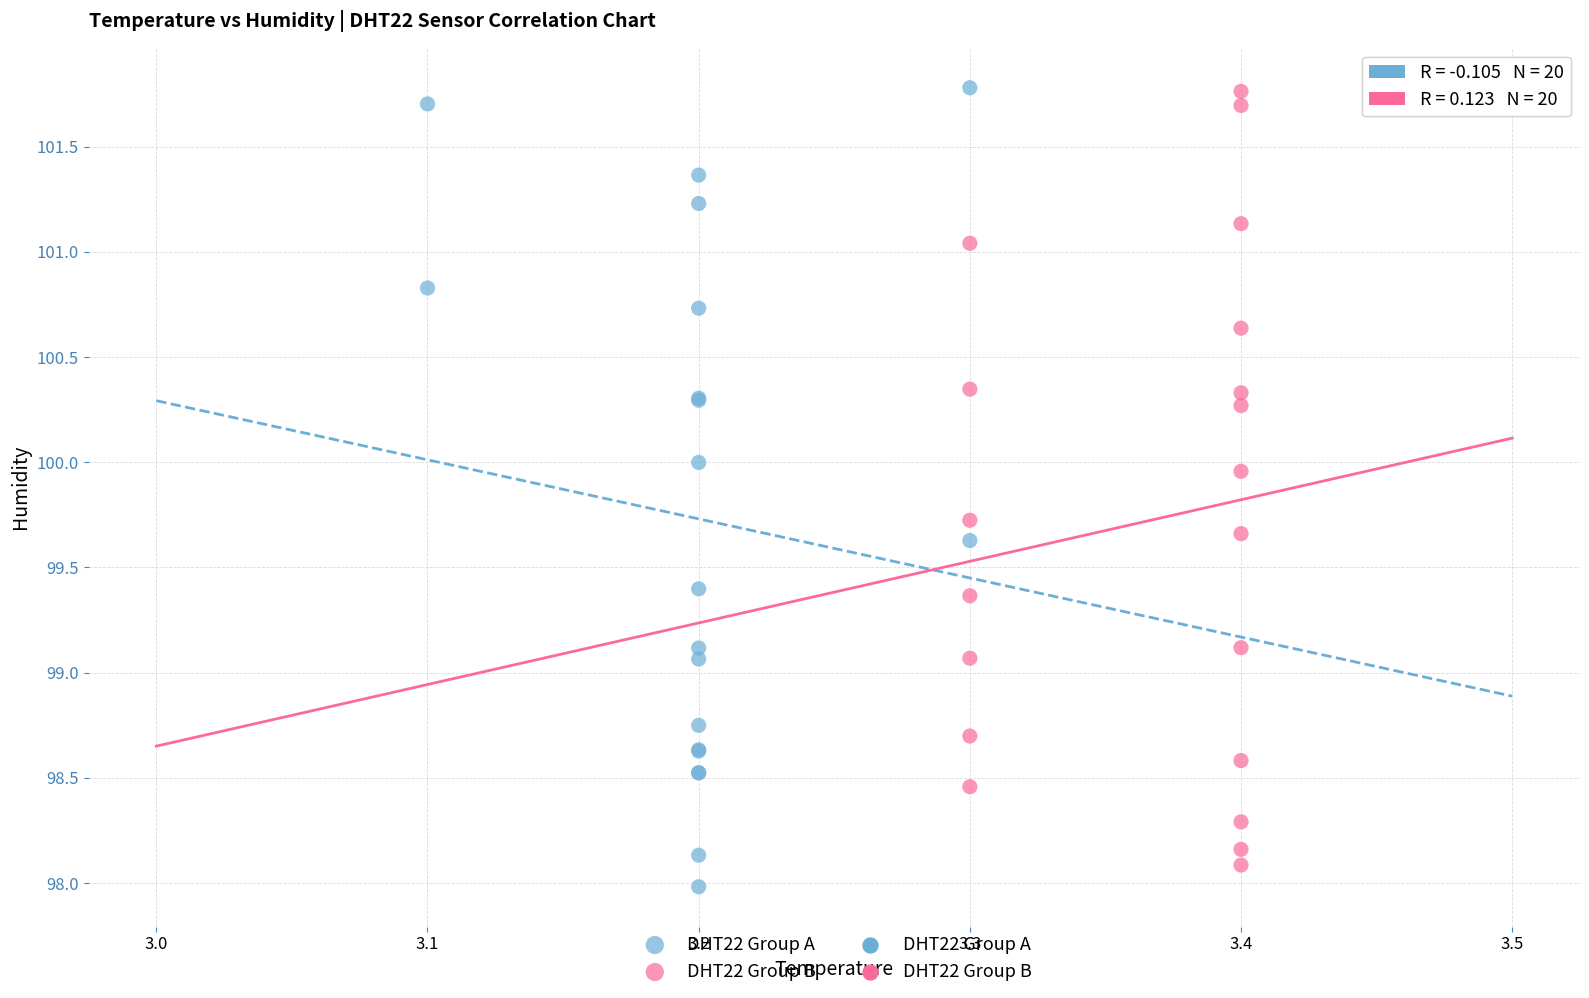

Which series reaches the minimum Y coordinate?

DHT22 Group A